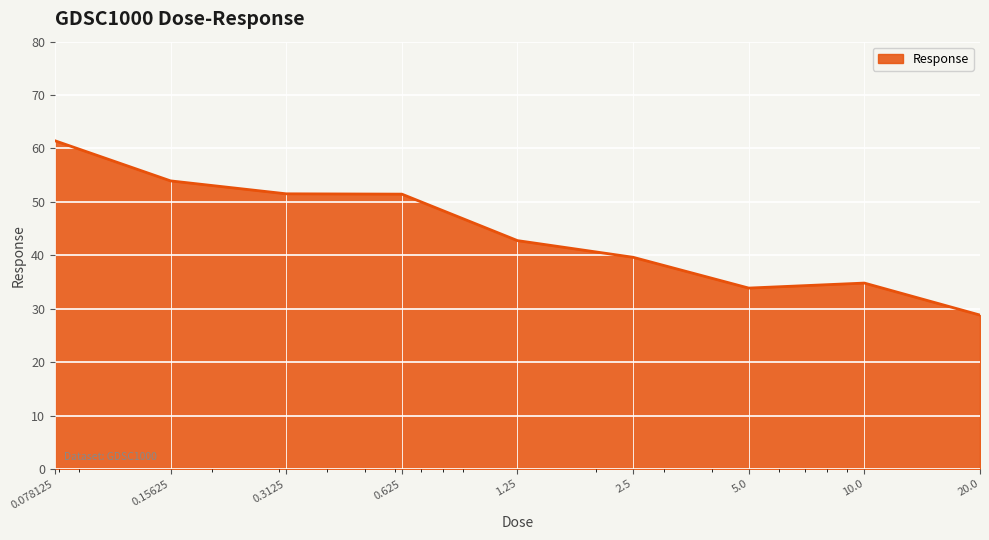

What is the difference between the maximum and minimum values?

32.6